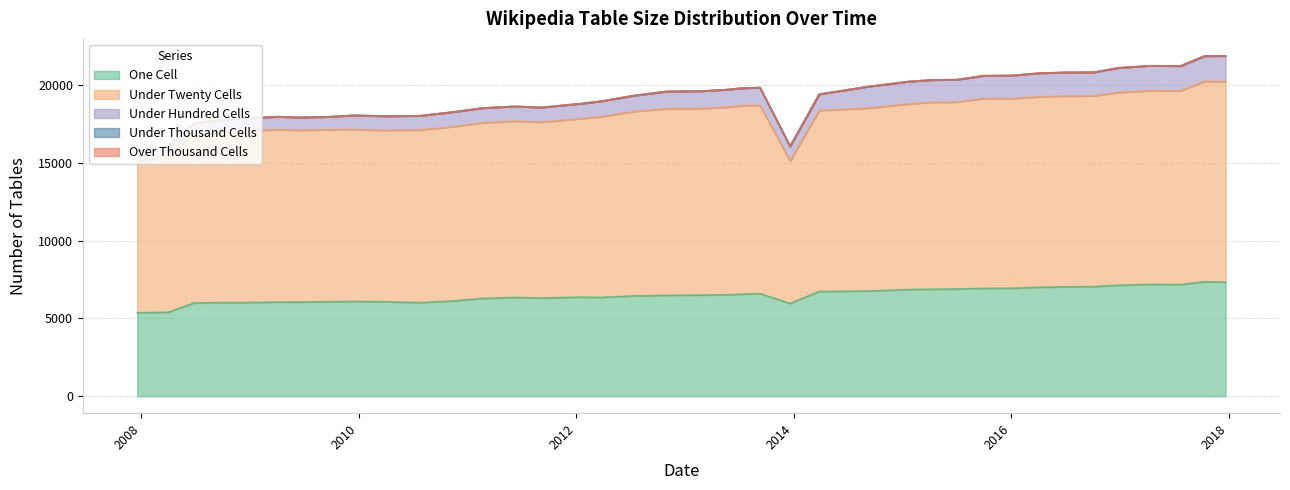

List the labels in order of under_twenty_cells value, smallest first.

2013-12-20, 2007-12-19, 2008-04-01, 2008-06-27, 2008-10-10, 2010-04-01, 2008-12-17, 2009-06-17, 2009-12-16, 2009-09-25, 2009-04-06, 2010-07-26, 2010-11-17, 2011-02-21, 2011-09-05, 2011-06-10, 2012-01-18, 2012-03-26, 2014-03-28, 2014-09-08, 2012-07-13, 2015-01-19, 2012-12-11, 2012-10-31, 2013-02-20, 2015-04-09, 2015-07-03, 2013-05-21, 2013-09-10, 2013-07-09, 2016-01-04, 2015-10-01, 2016-04-05, 2016-07-04, 2016-10-07, 2016-12-27, 2017-07-24, 2017-04-12, 2017-10-12, 2017-12-22